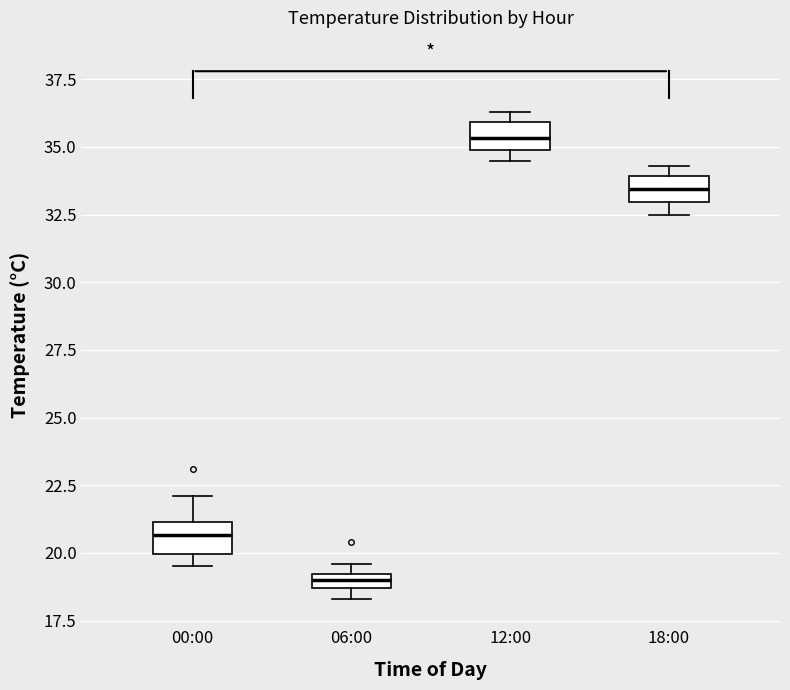

Which box has the lowest median line?

06:00